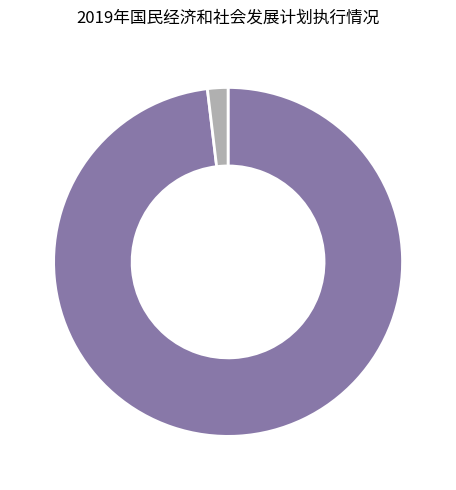

Does any single category account for the majority?

Yes